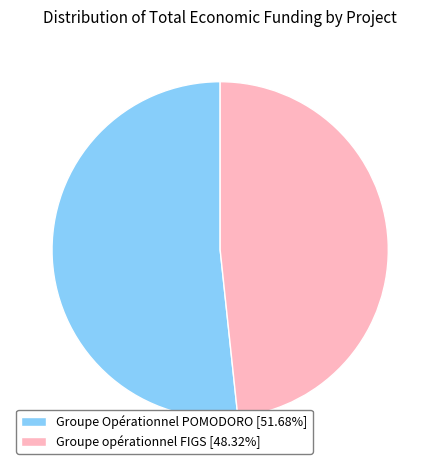

Which category has the smallest portion of the pie?

Groupe opérationnel FIGS